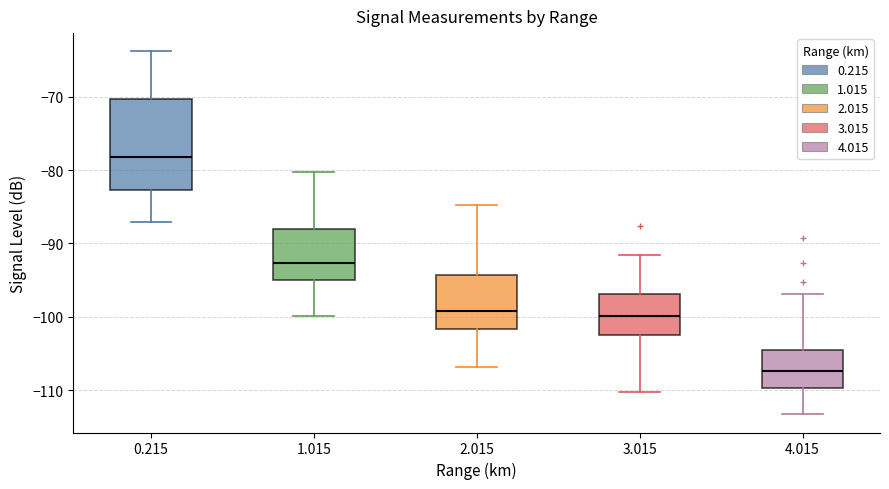

Which box is the tallest, from its lower edge to its upper edge?

0.215